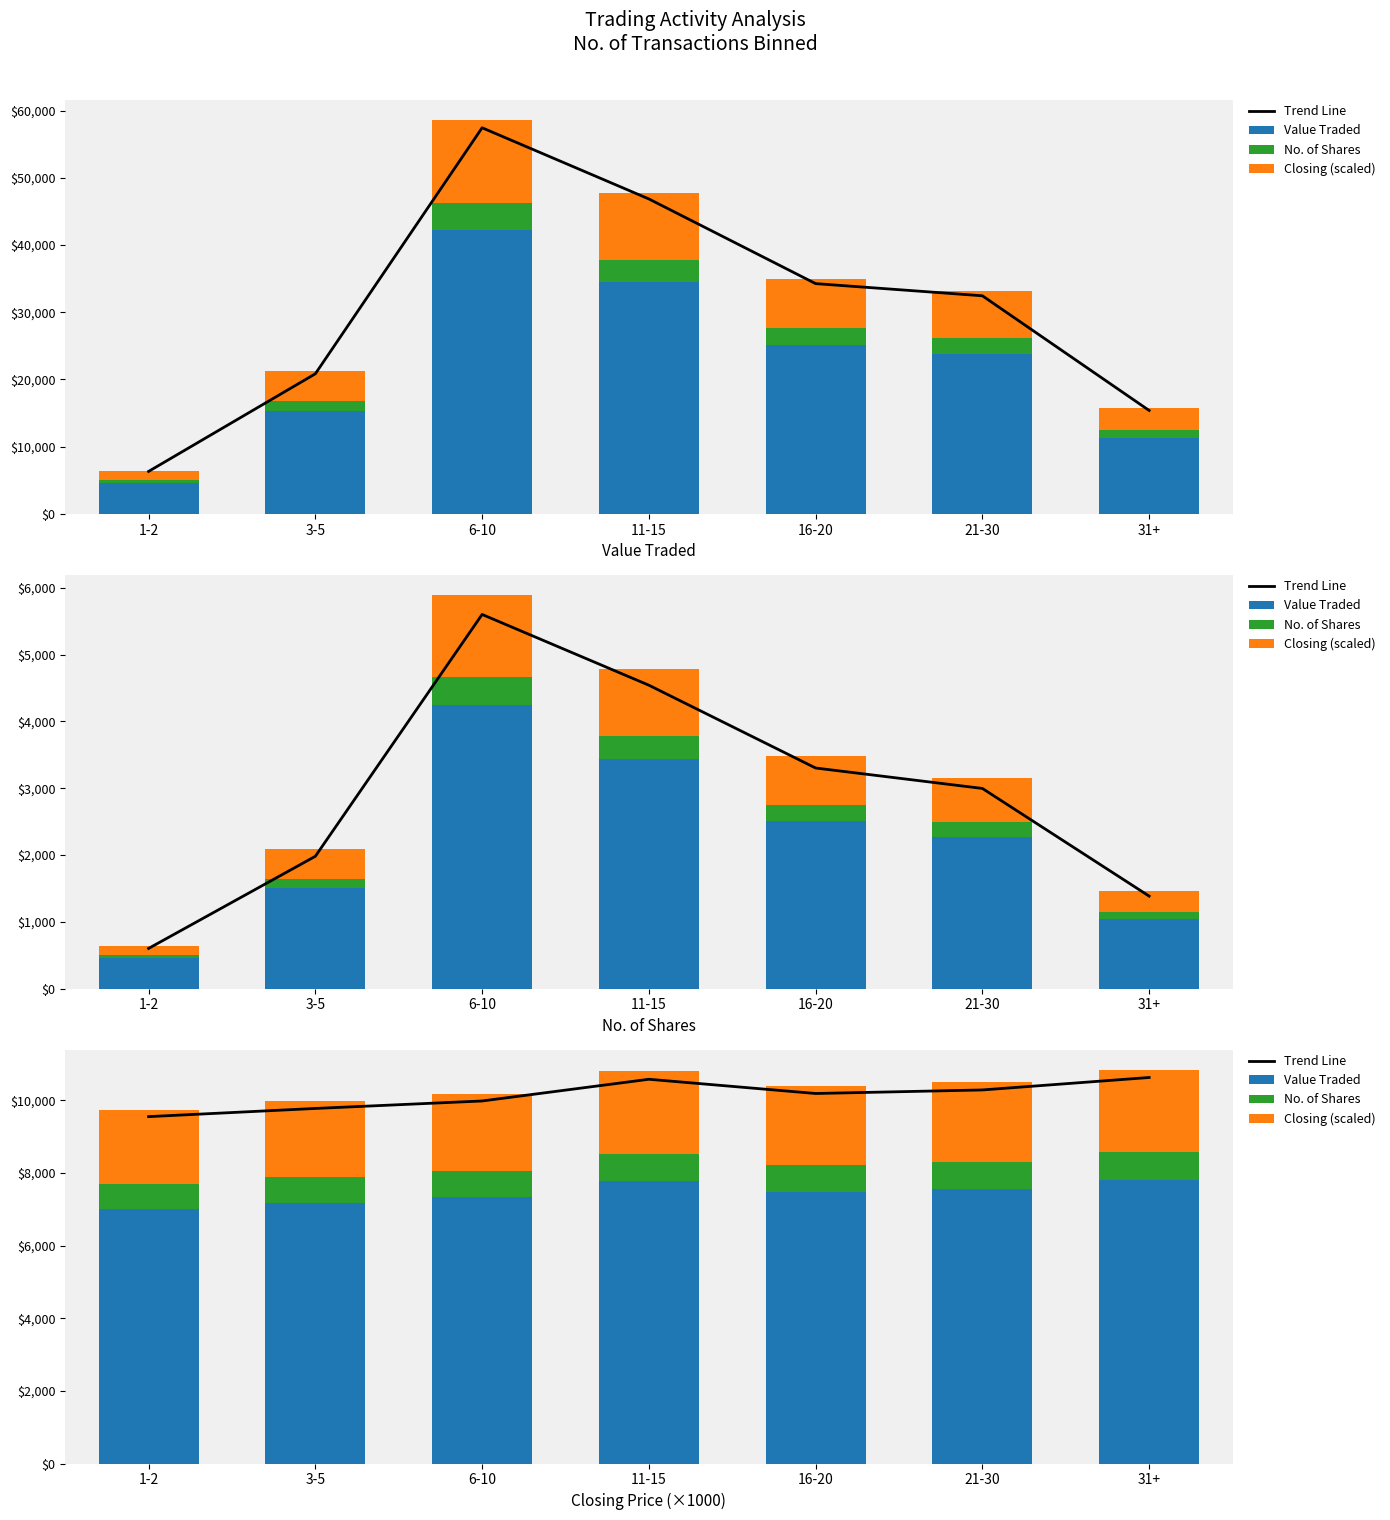

What is the difference between the maximum and minimum values in the Closing (scaled) series?

231.0